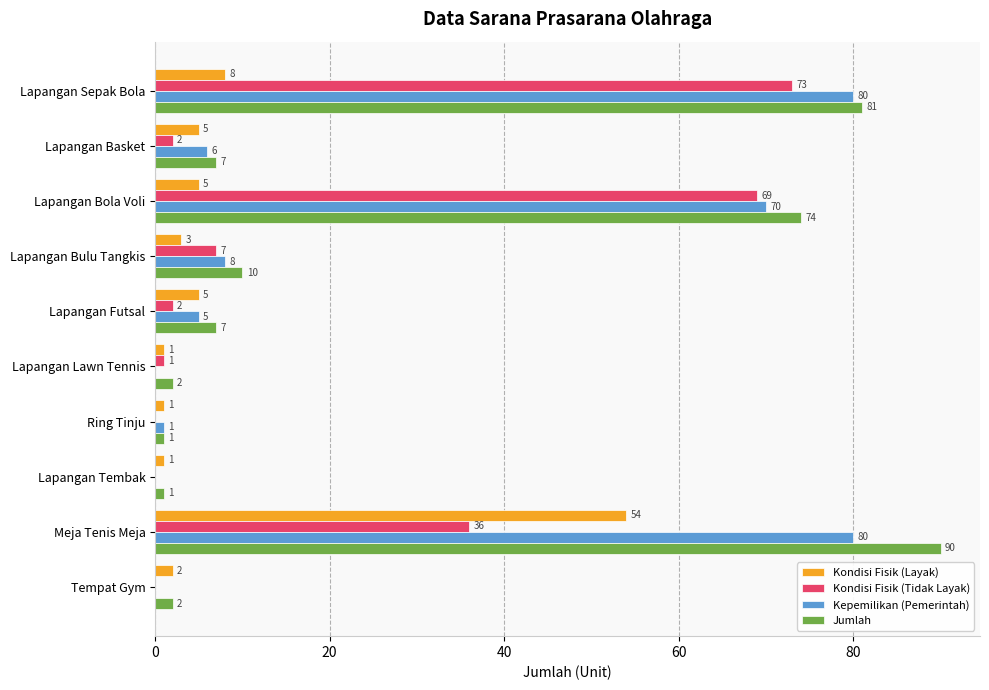

What is the highest value of the Jumlah series?

90